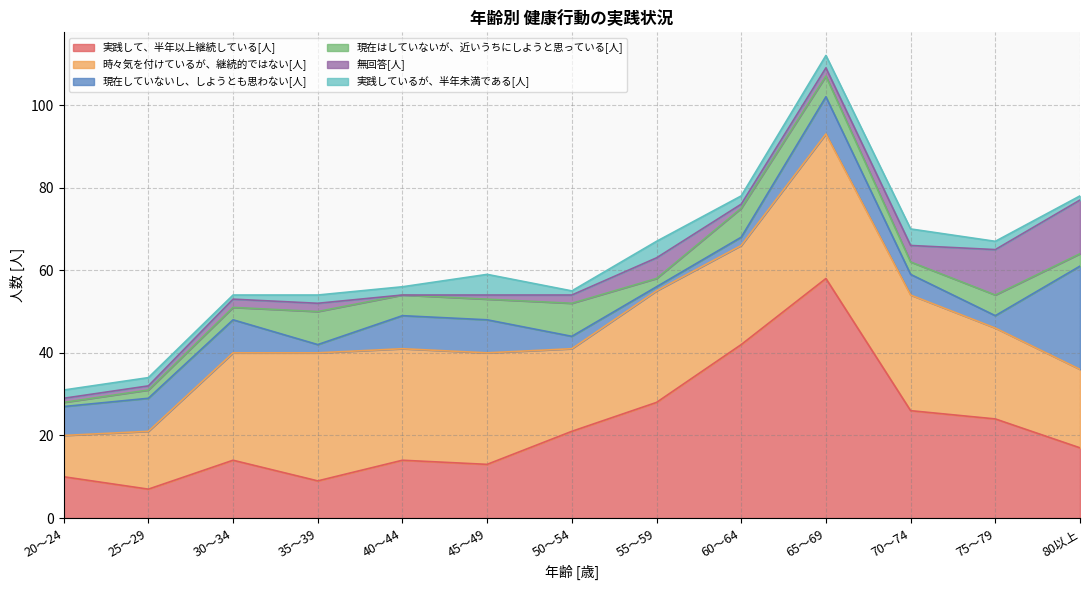

At which label does 現在はしていないが、近いうちにしようと思っている[人] first exceed 5?

35～39